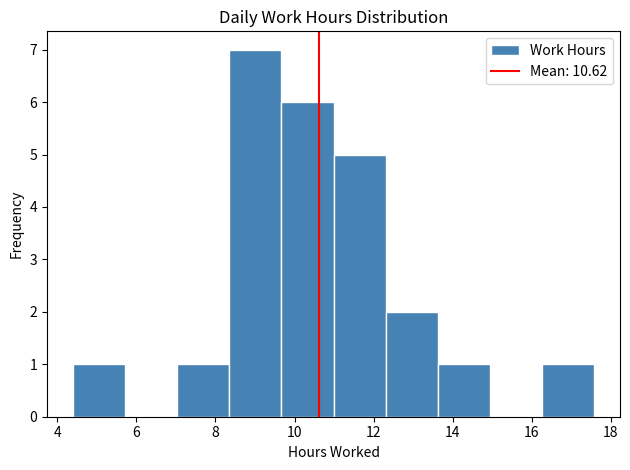

Over which range of the x-axis is the bar tallest?

8.4 to 9.6